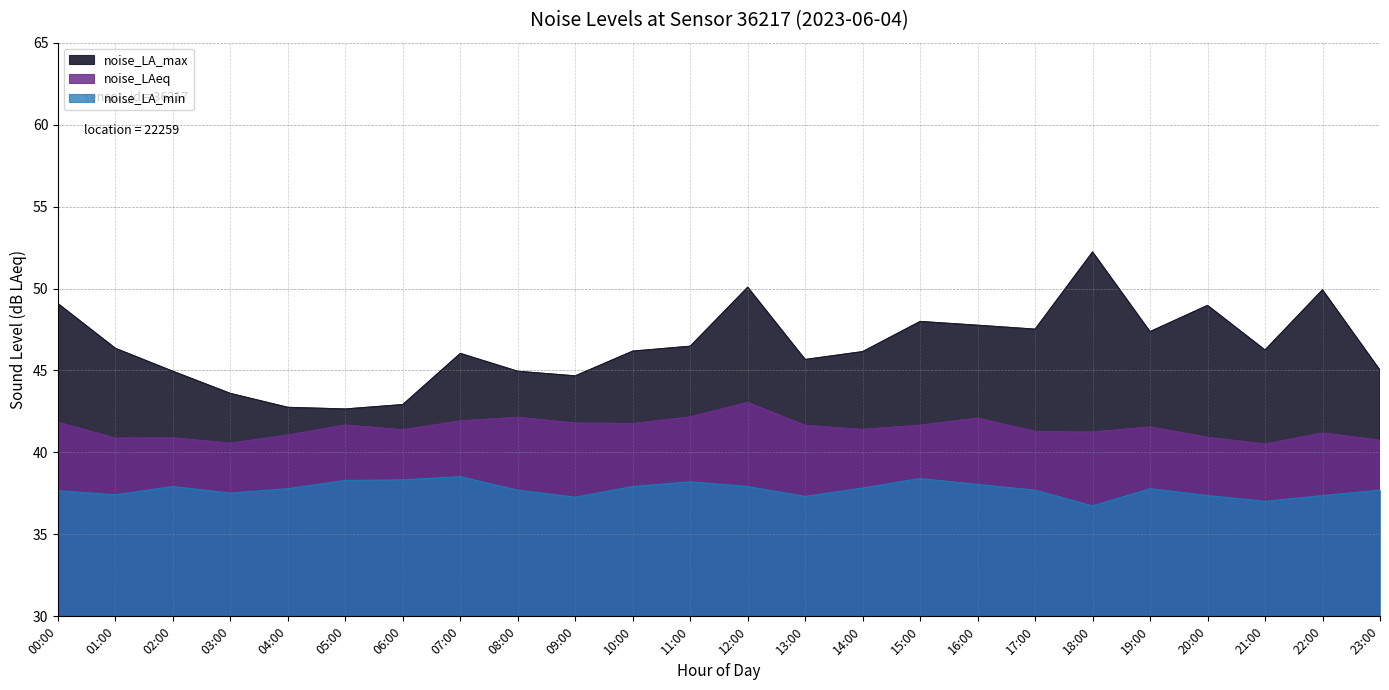

Count the number of data series in this chart.

3